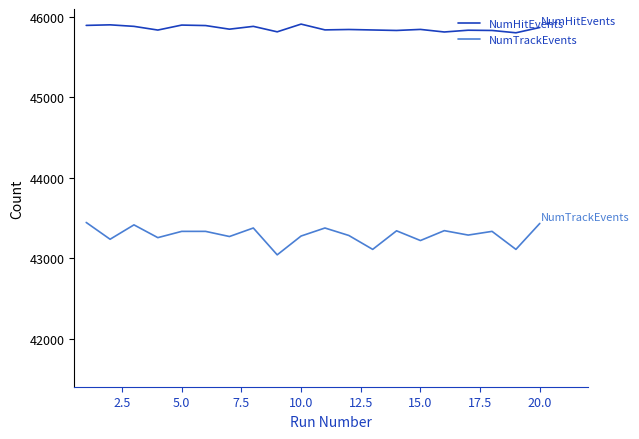

At how many categories does at least one series exceed 44355?

20